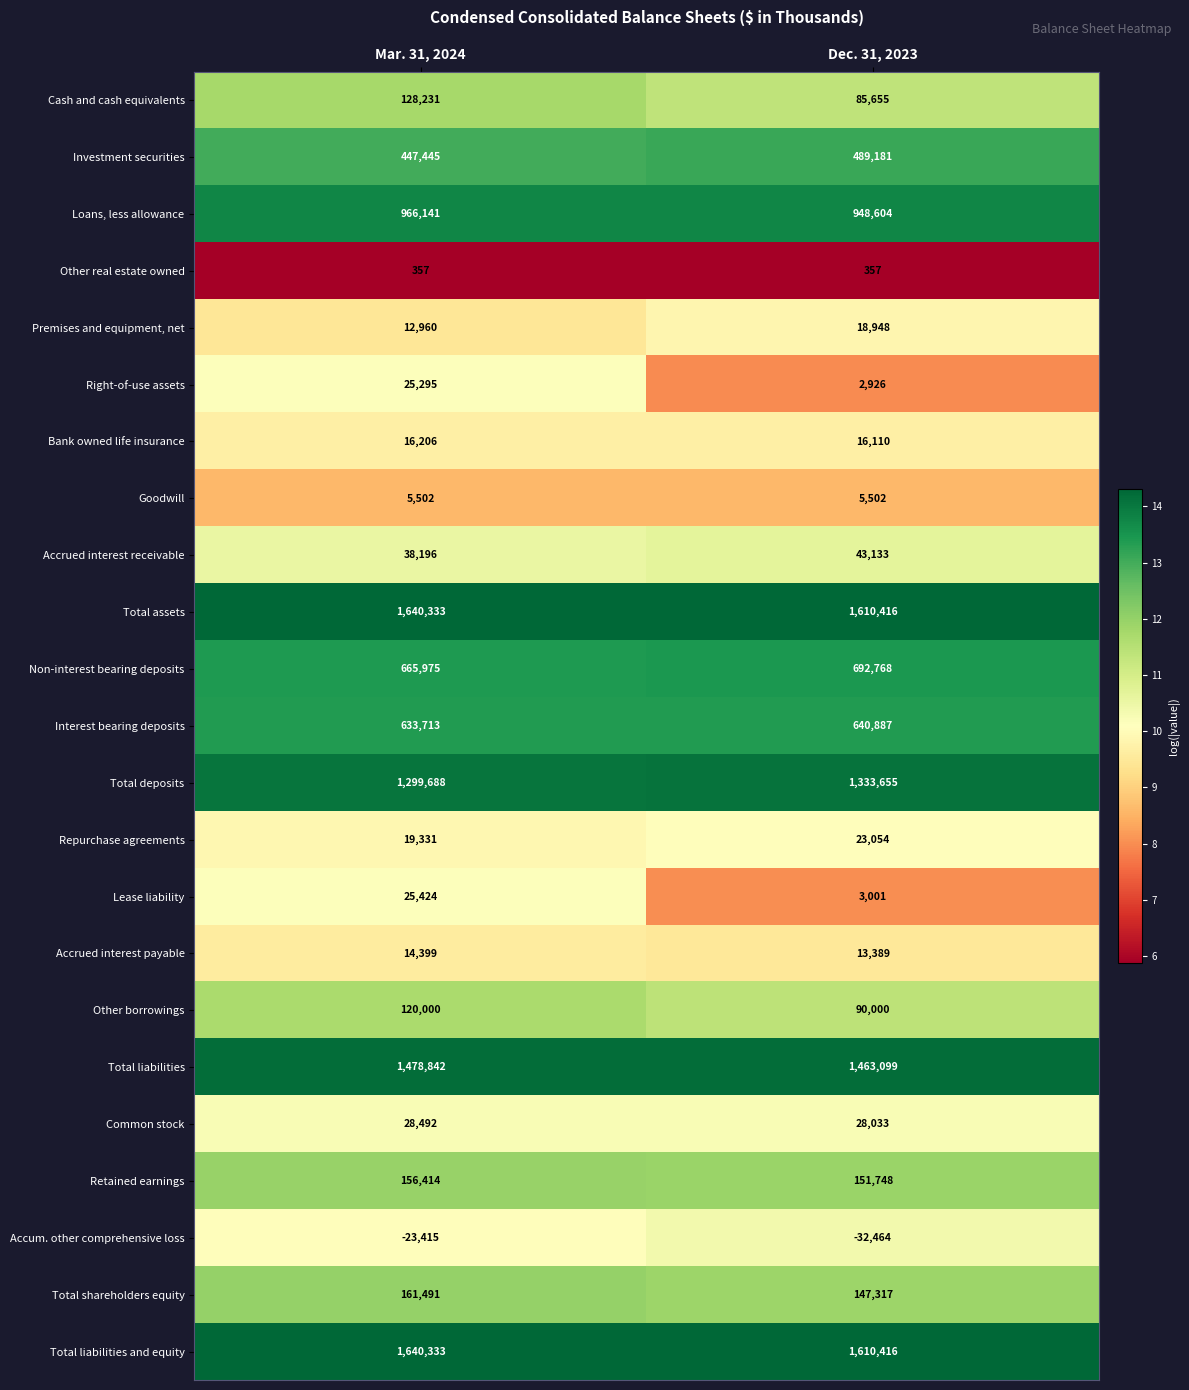

Is it true that Interest bearing deposits equals 633713 at Mar. 31, 2024?

True